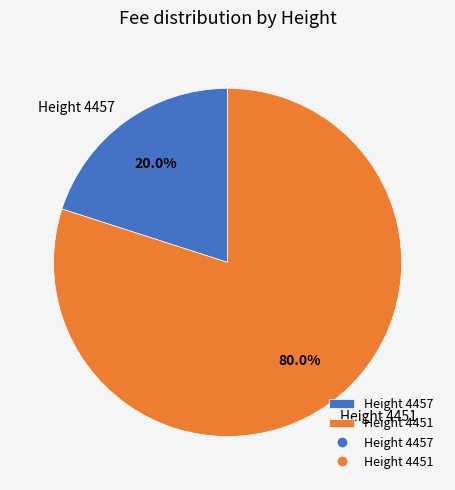

Which slice represents more than half of the pie?

Height 4451